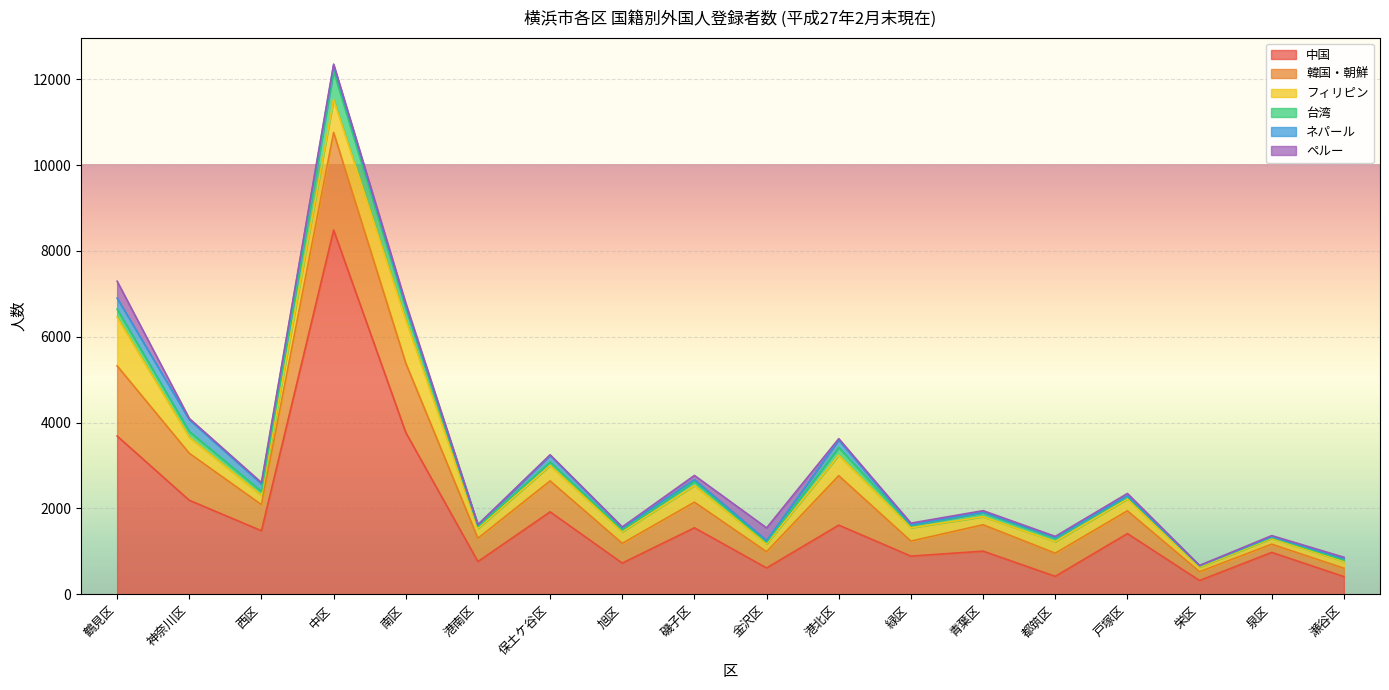

In 中国, how many points are higher than both neighbors (excluding endpoints)?

7